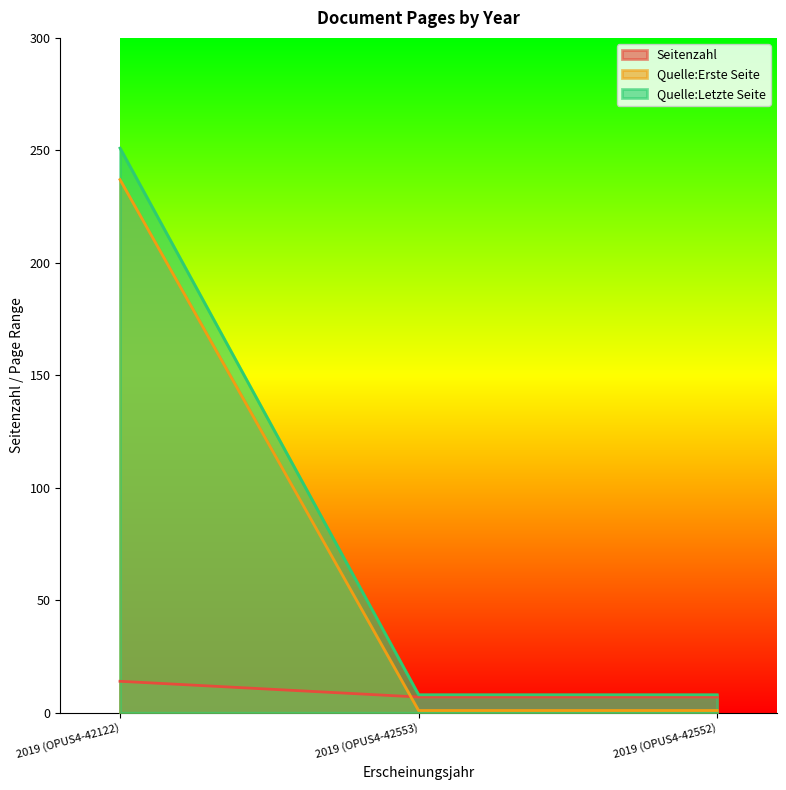

Is the value of Seitenzahl at 2019 (OPUS4-42552) greater than the value of Quelle:Letzte Seite at 2019 (OPUS4-42552)?

Yes